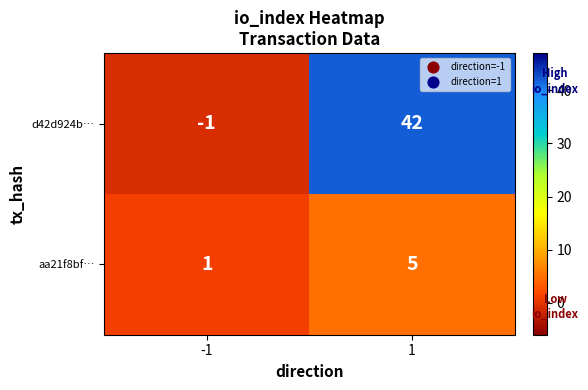

List the series in order of their overall mean, lowest first.

aa21f8bf…, d42d924b…